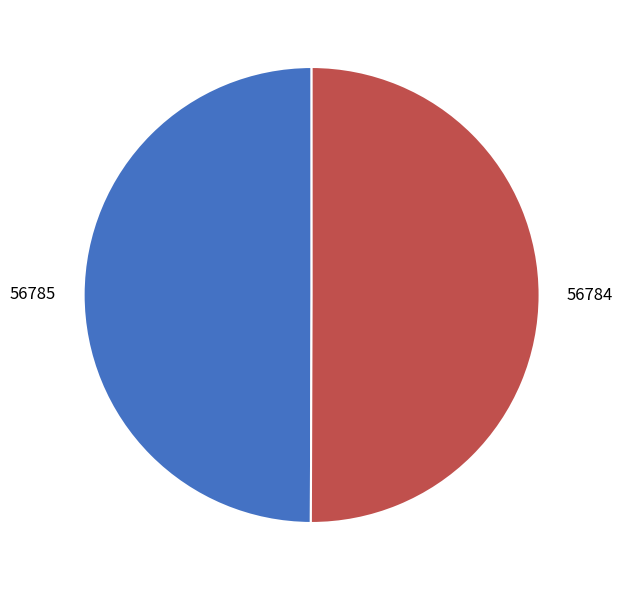

Combined, do 56784 and 56785 account for over 50%?

Yes